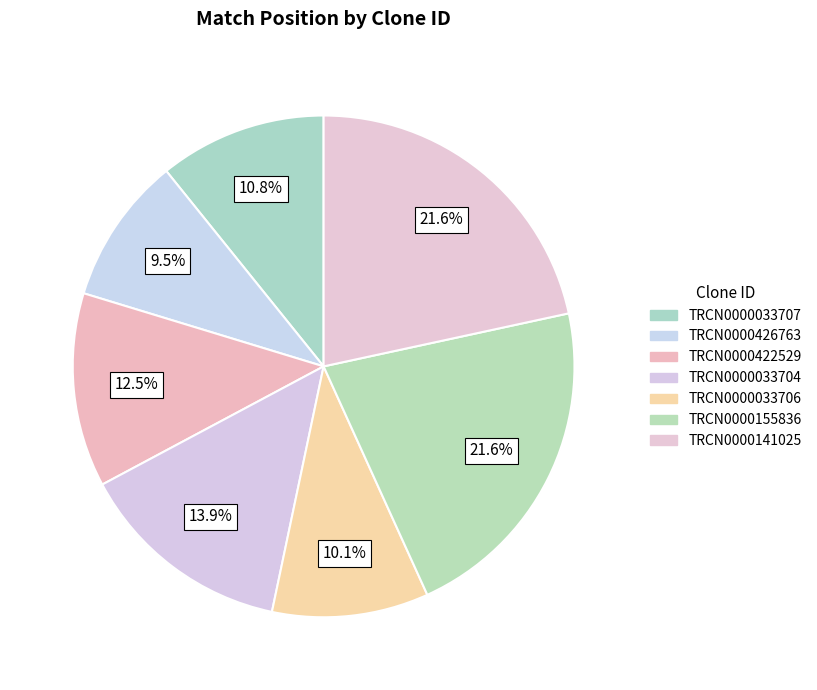

How many segments does this pie chart have?

7